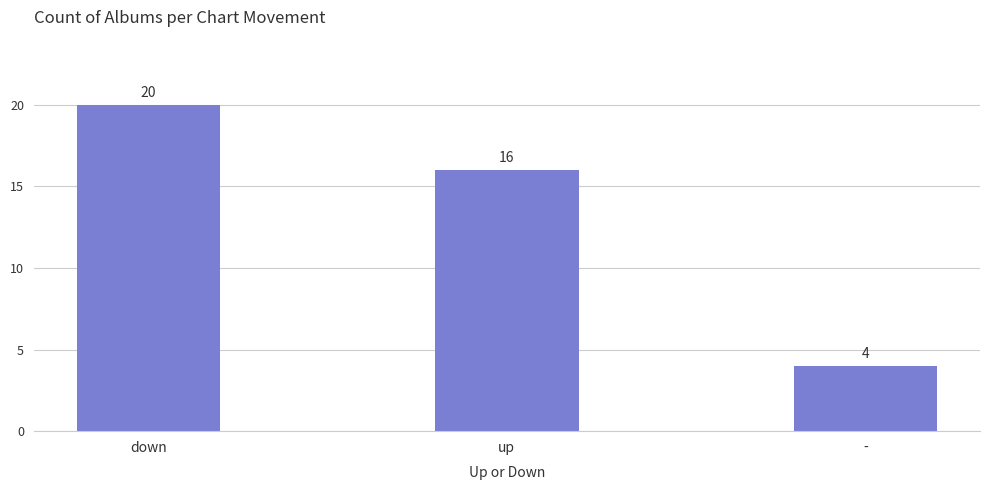

List the labels in order of value, largest first.

down, up, -